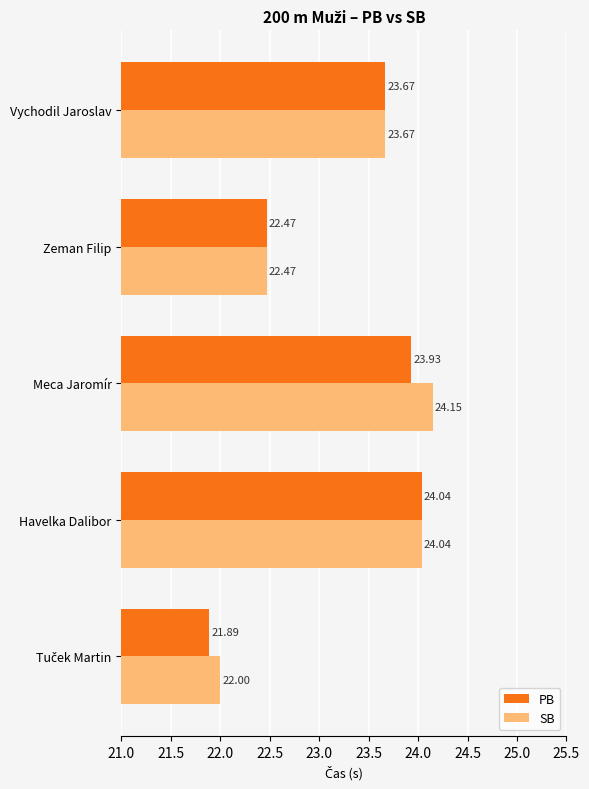

What is the total value across all series at Zeman Filip?

44.9